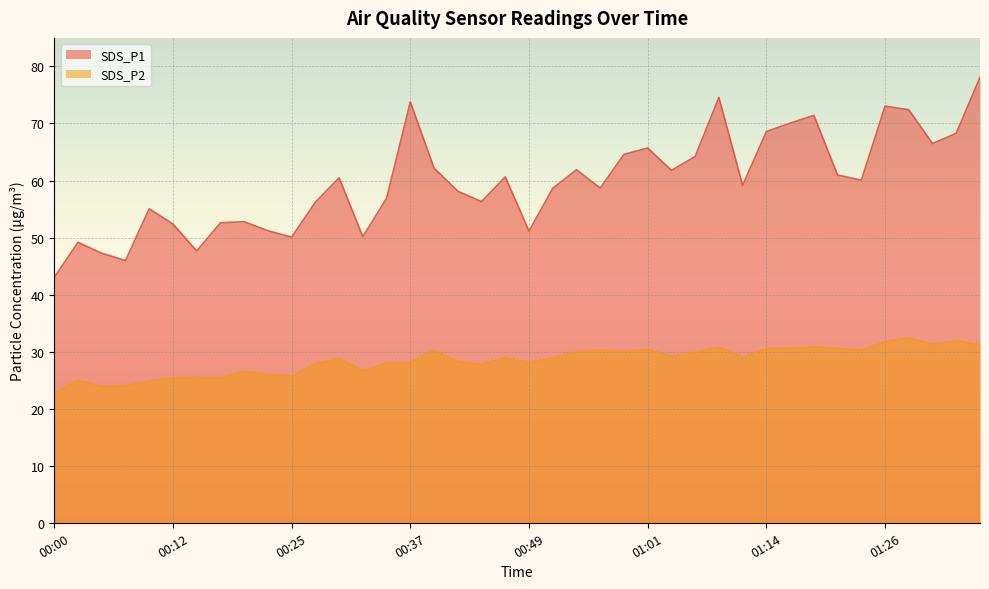

True or false: SDS_P1 and SDS_P2 cross at least once.

False